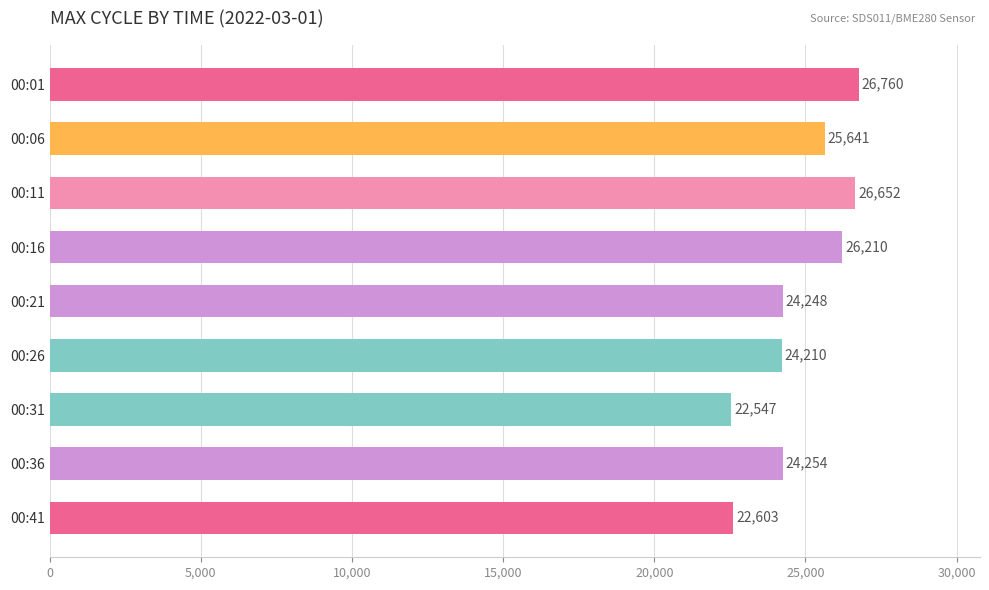

How many series are shown in this chart?

1